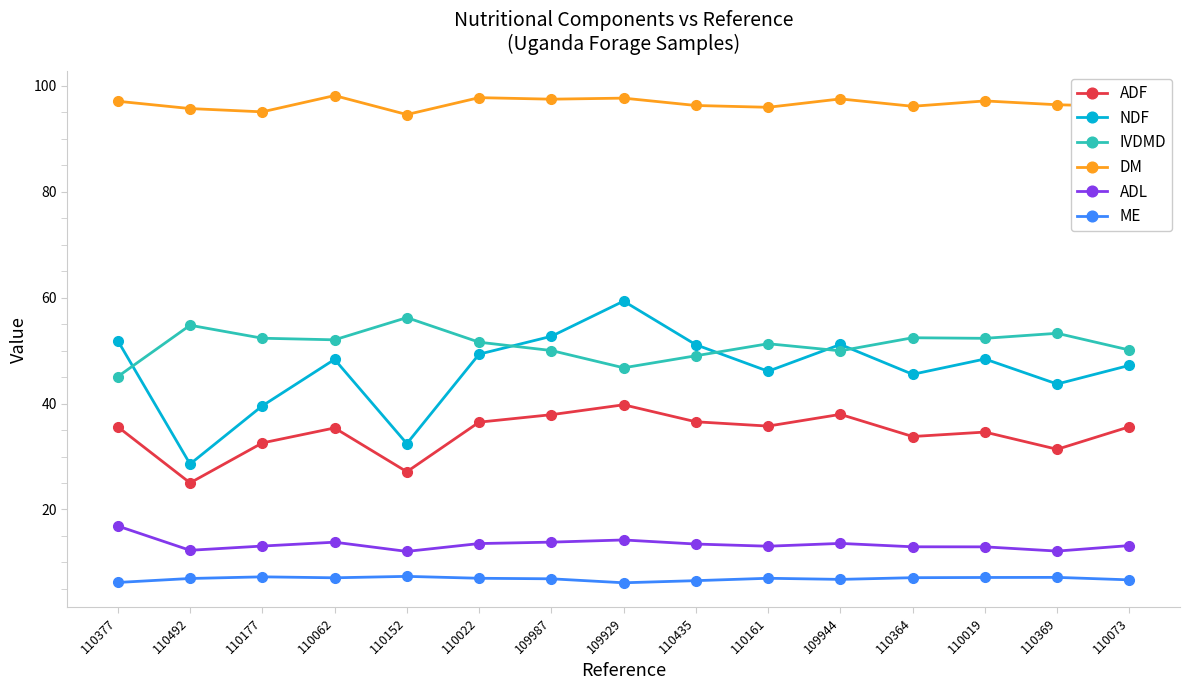

At how many categories does at least one series exceed 56?

15